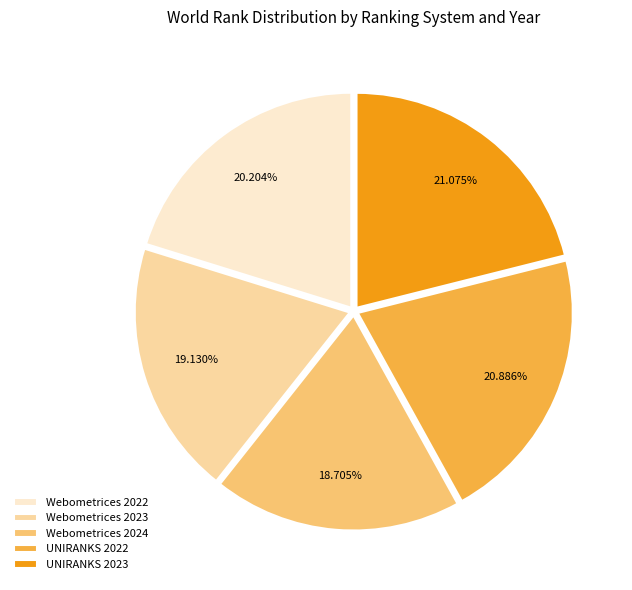

Approximately how many times larger is the value at Webometrices 2023 compared to UNIRANKS 2022?

0.9